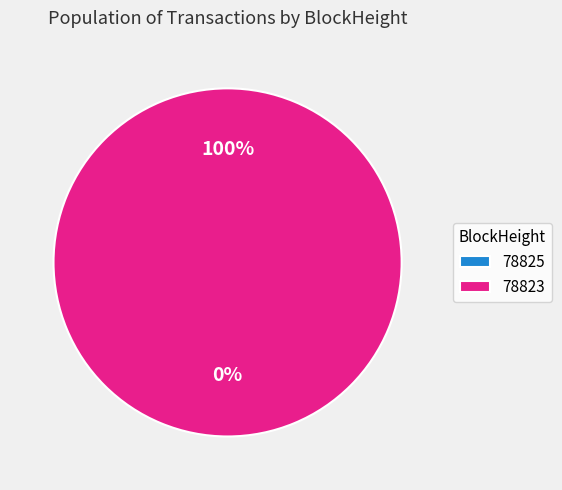

Does 78823 account for over 50% of the chart?

Yes